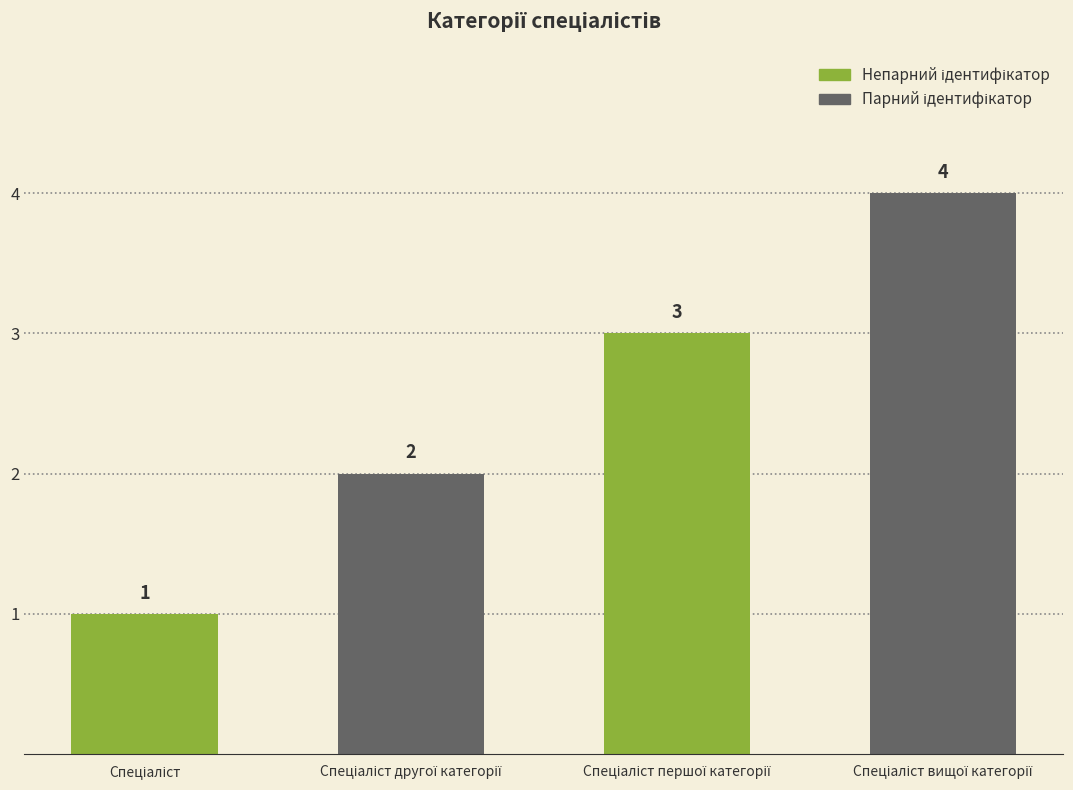

Reading left to right, transcribe all the data shown in this chart.

1	2	3	4